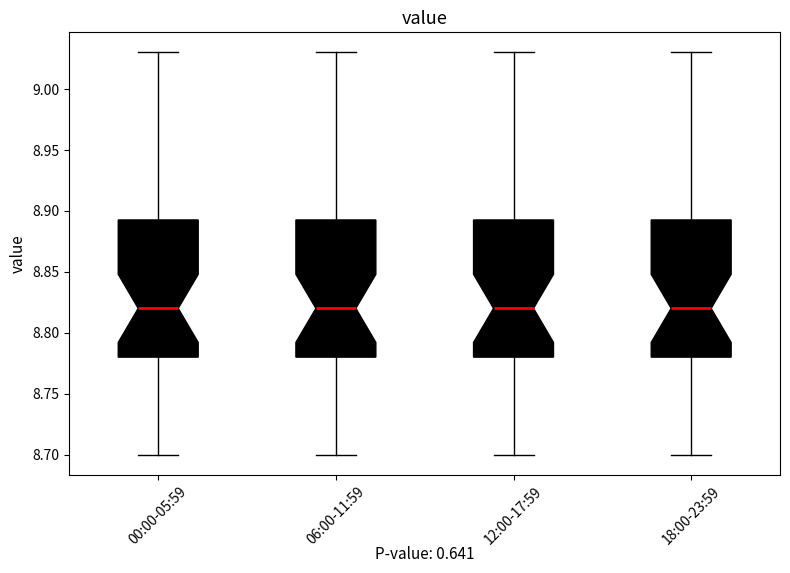

Where is the lower edge of the box for 00:00-05:59 on the y-axis? The values are not printed on the chart, so give them approximately, as read against the axis.

8.780